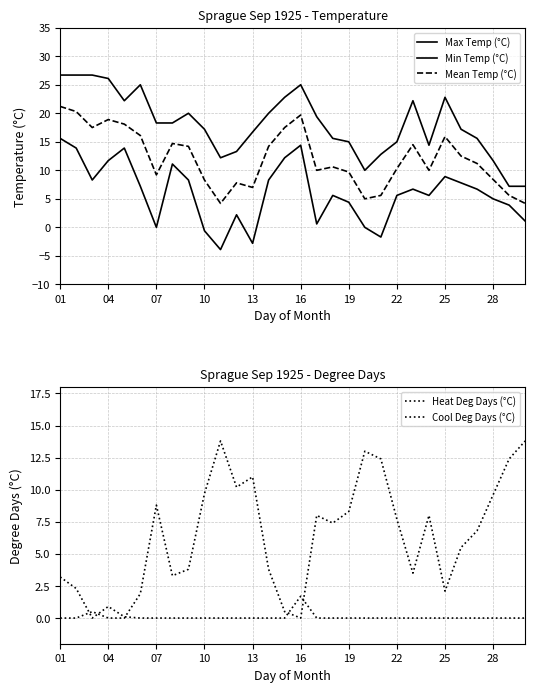

At 07, list the series in order from largest to smallest.

Max Temp (°C), Mean Temp (°C), Heat Deg Days (°C), Min Temp (°C), Cool Deg Days (°C)